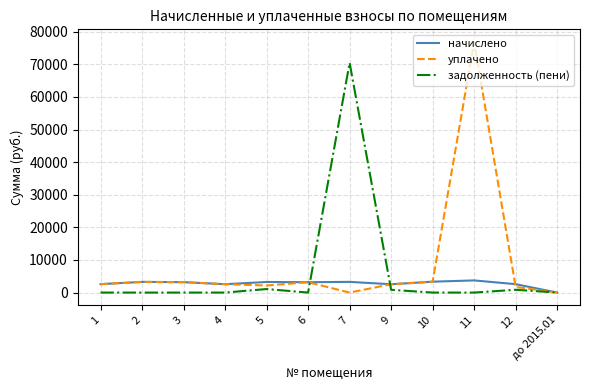

Does the chart display data point markers on the line(s)?

No